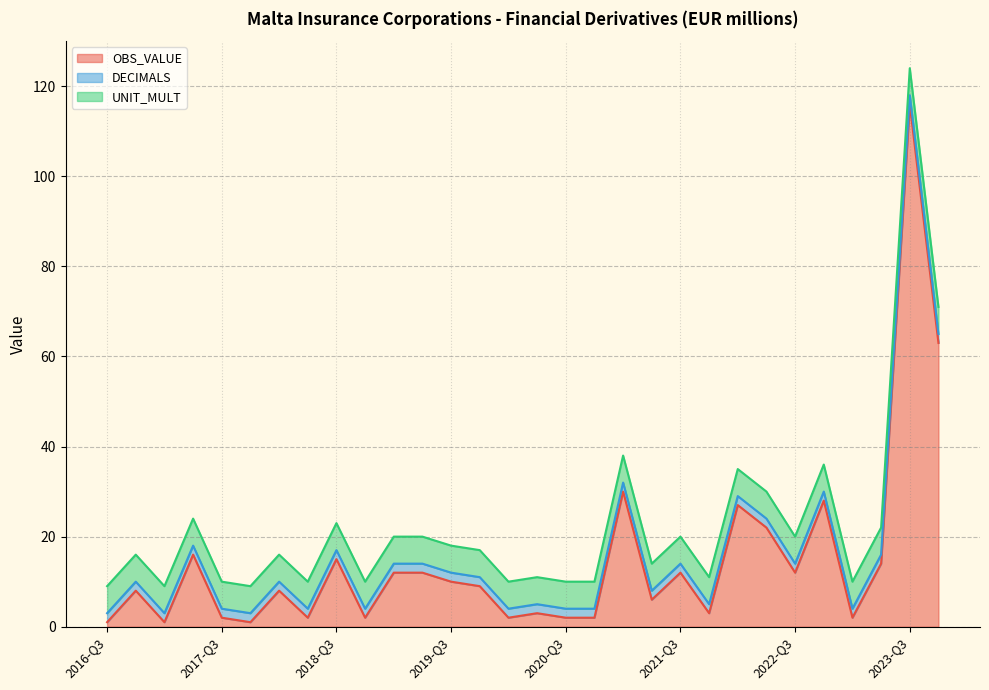

Which series has the largest total across all categories?

OBS_VALUE